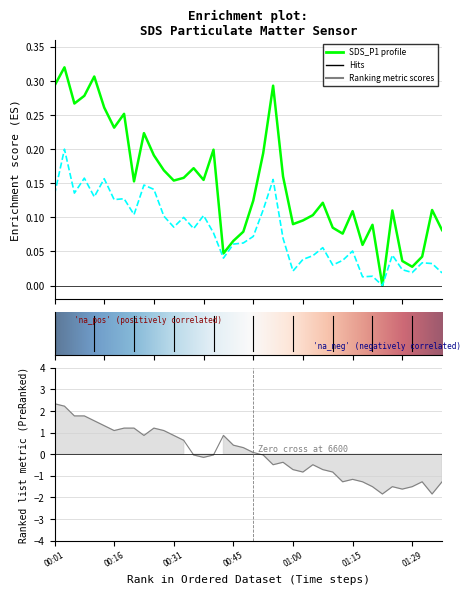

What position from the right is 00:04?

39